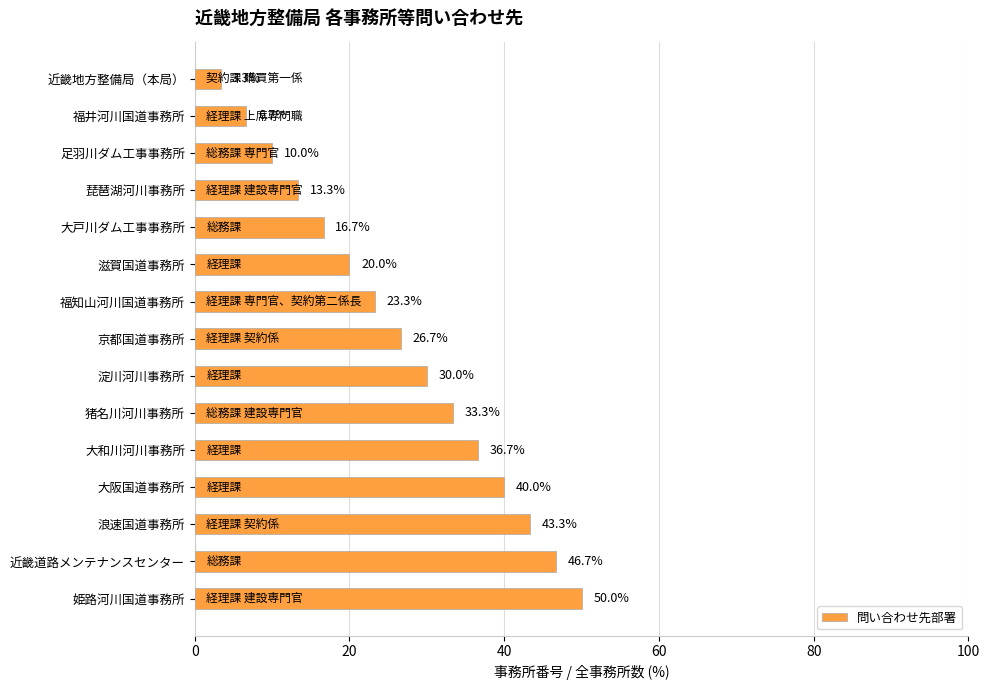

What position from the bottom is 京都国道事務所?

8